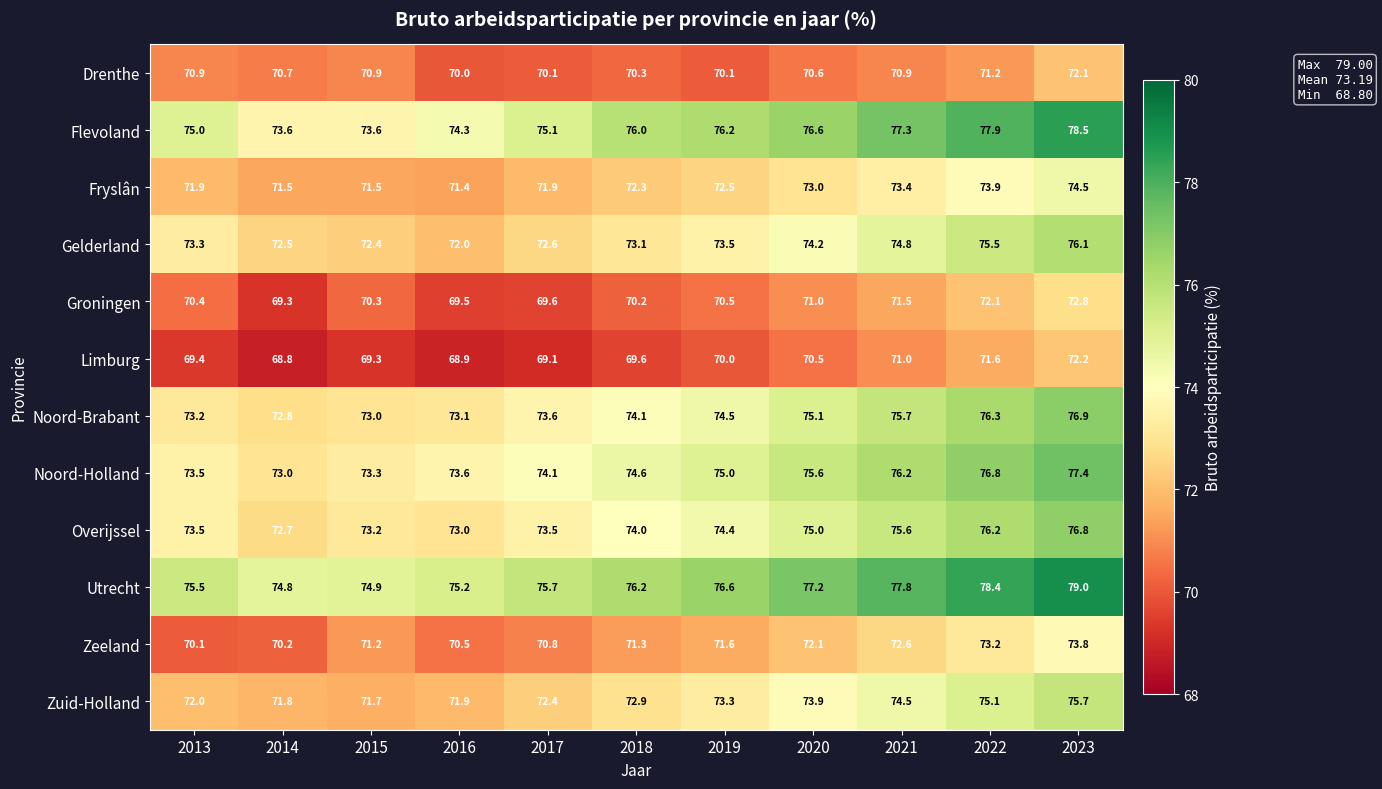

Which label corresponds to the smallest value in the chart?

2014